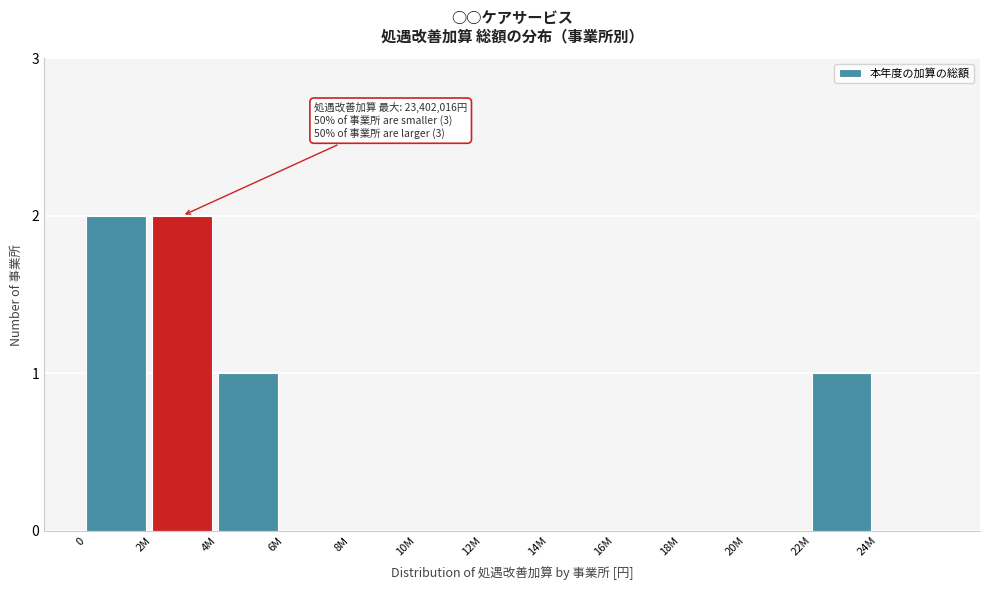

Reading left to right, extract all data points from this chart.

0=2	2M=2	4M=1	6M=0	8M=0	10M=0	12M=0	14M=0	16M=0	18M=0	20M=0	22M=1	24M=0